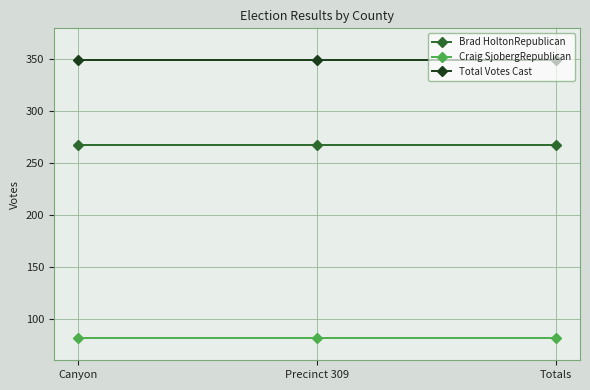

What is the spread (max minus min) of values at Totals?

268